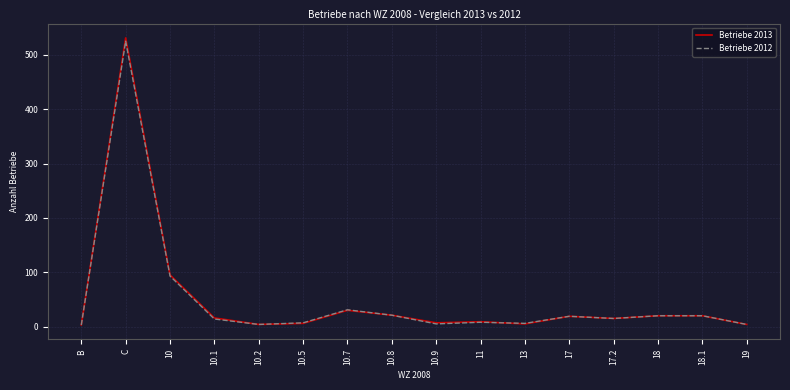

Which series has the widest spread of values?

Betriebe 2013